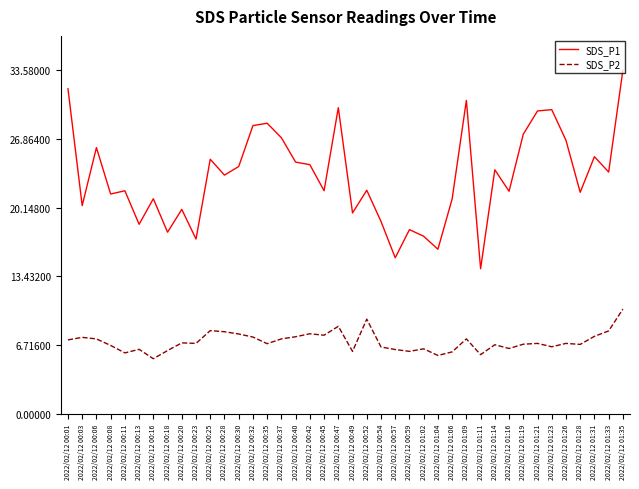

What is the maximum value for SDS_P2?

10.2